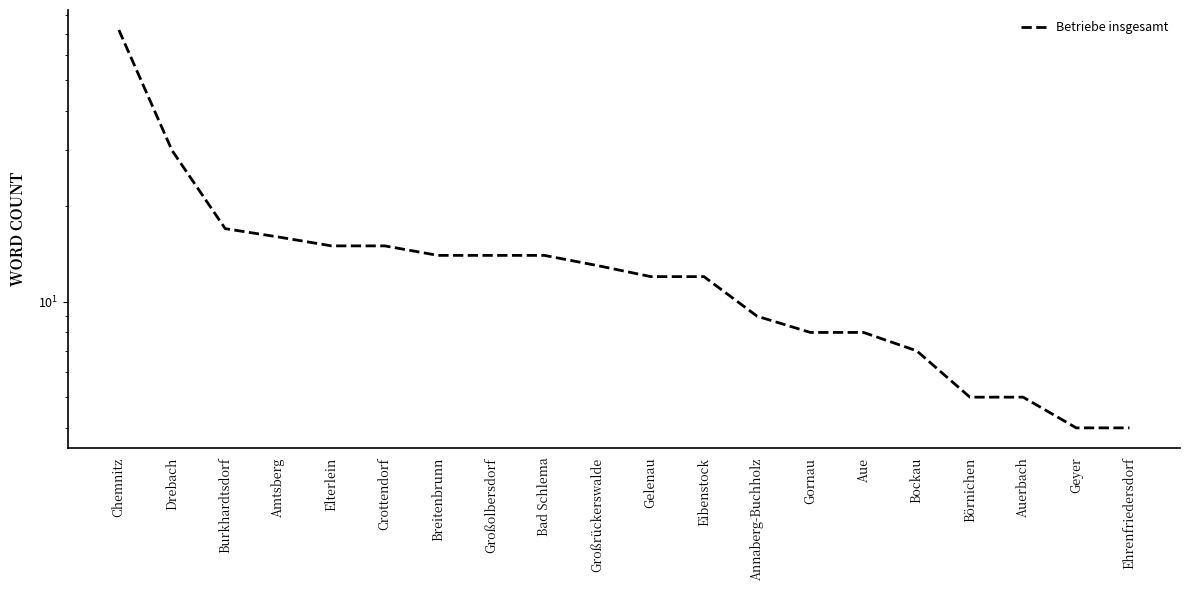

What is the sum of all values?

294